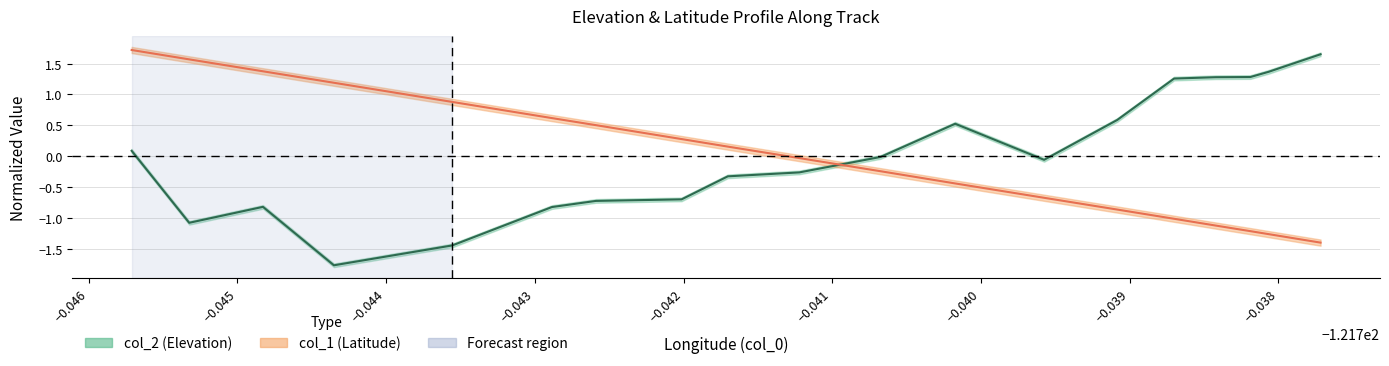

Rank the series at −0.039 from lowest to highest value.

col_1 (Latitude), col_2 (Elevation)